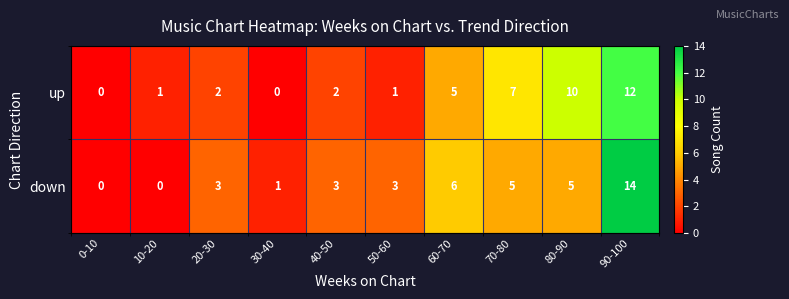

Count the number of categories in the chart.

10